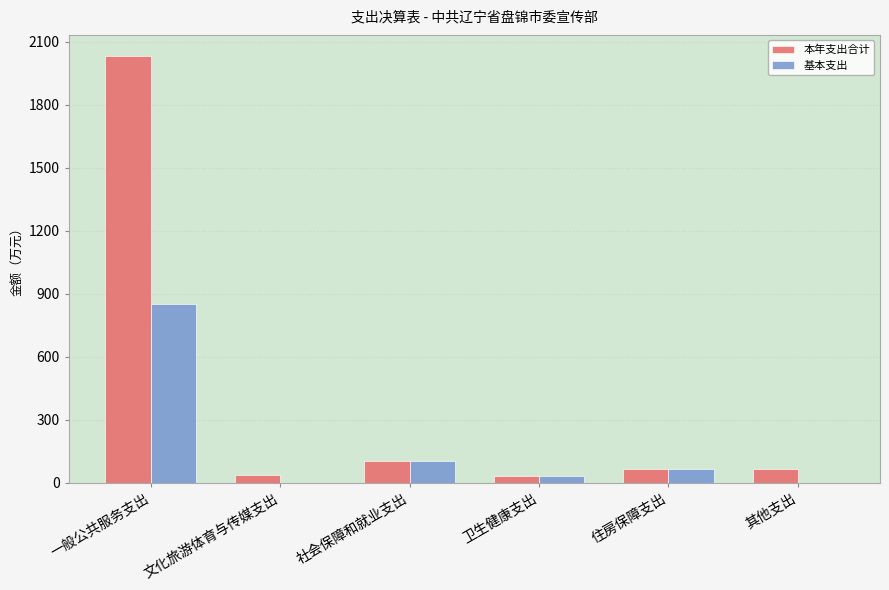

At which label does 基本支出 first exceed 63?

一般公共服务支出